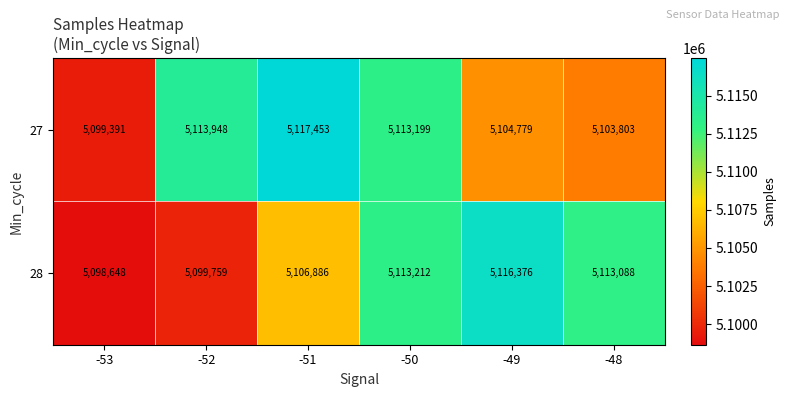

Rank the series by their average value, from lowest to highest.

28, 27